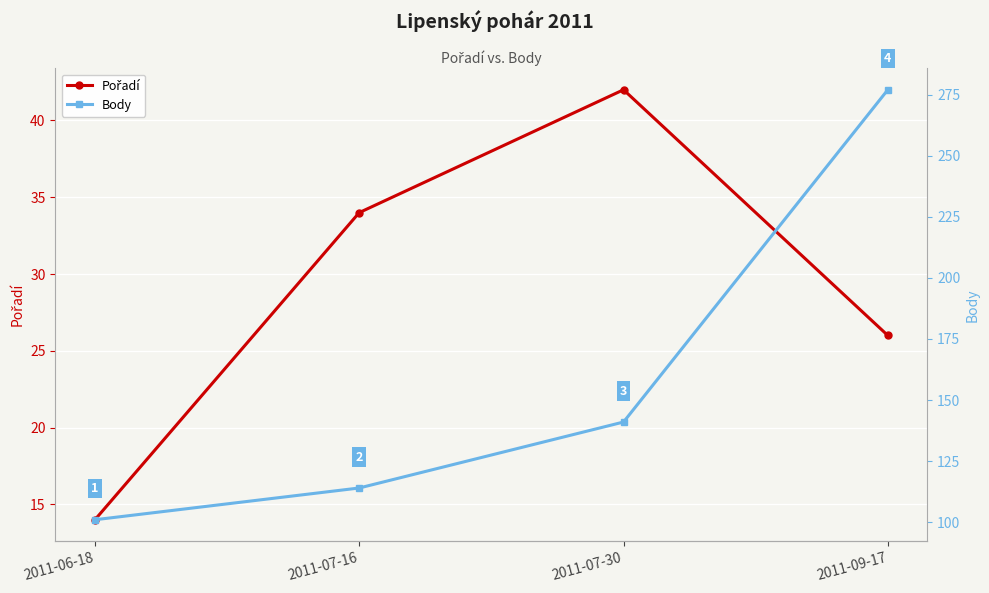

At how many categories does at least one series exceed 122?

2